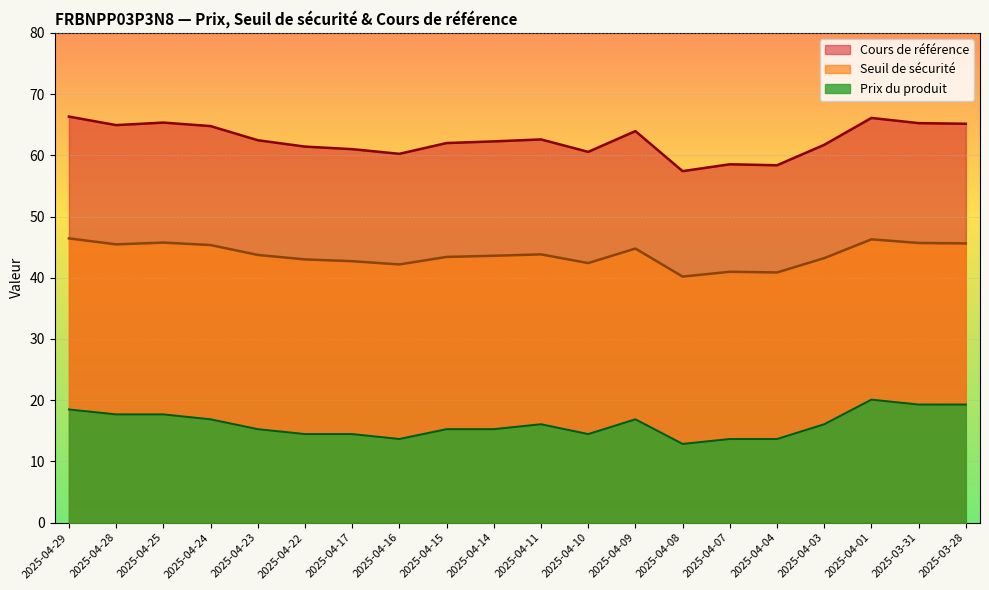

Which category has the lowest value in the Prix du produit series?

2025-04-08